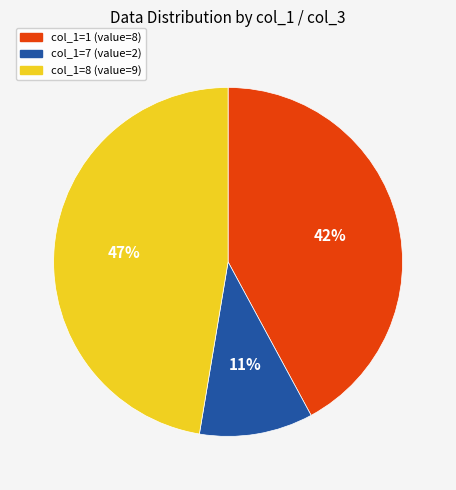

Does any single category account for the majority?

No